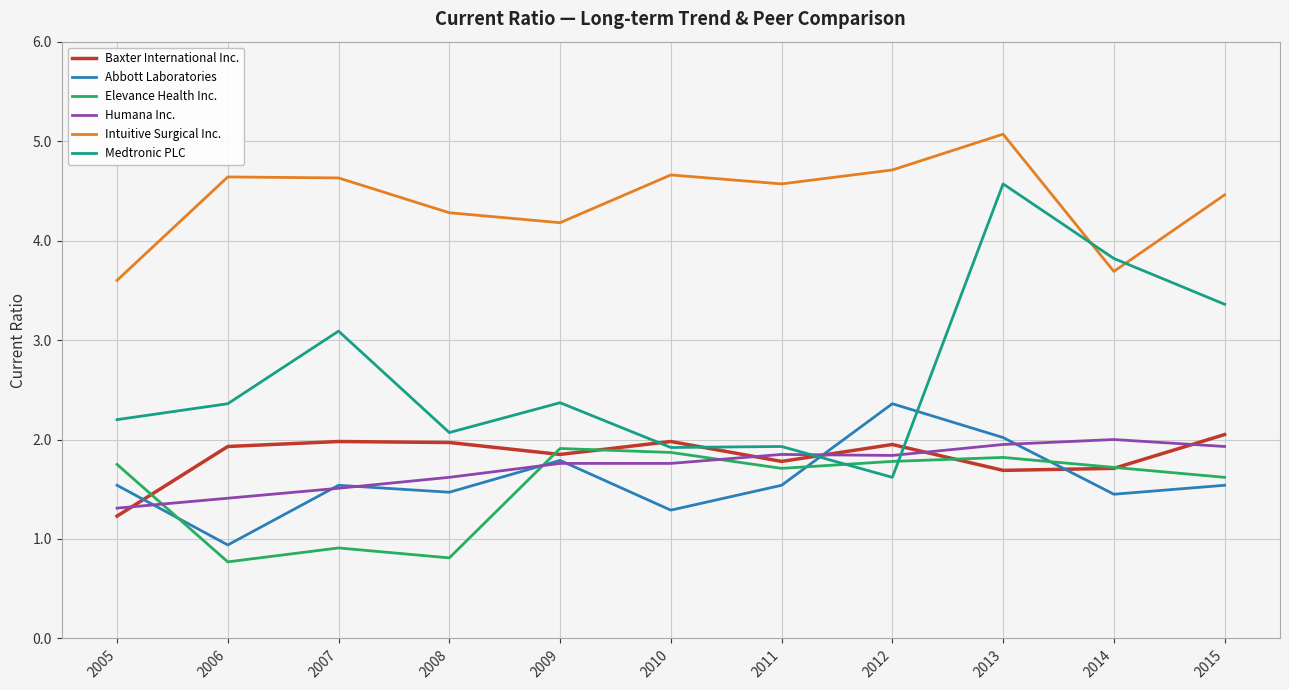

Which series has the largest total across all categories?

Intuitive Surgical Inc.